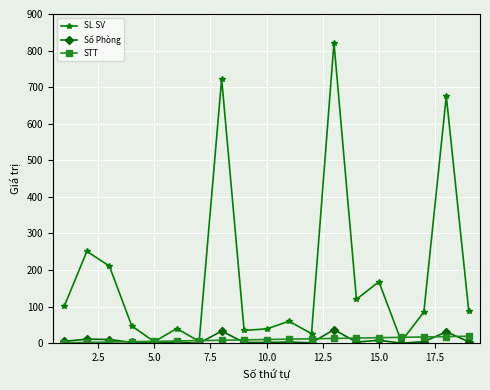

What is the value of the STT point at the 19th from the left?

19